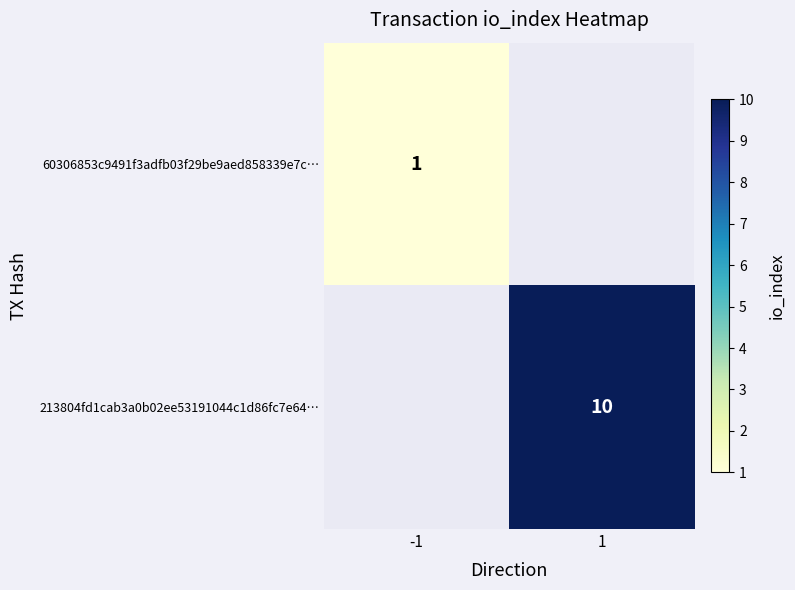

How many series are shown in this chart?

2